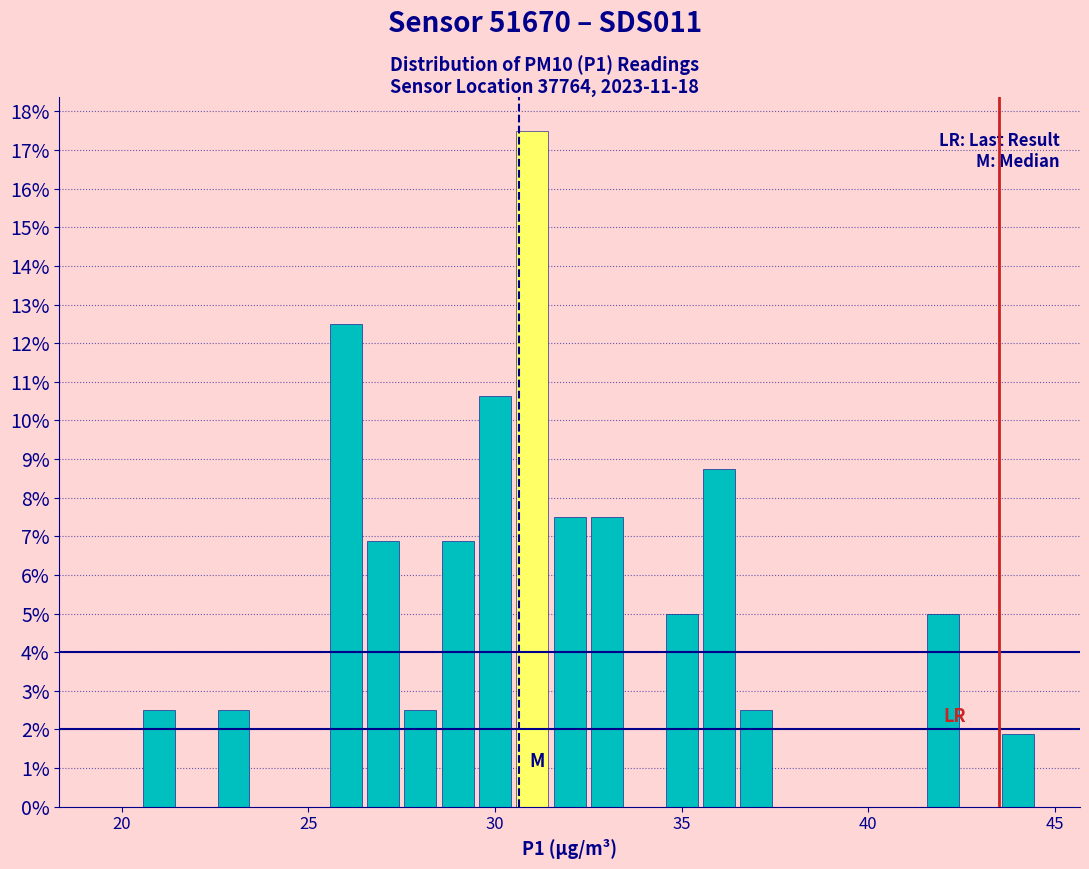

Around what value on the x-axis is the tallest bar? Give the approximate position of its centre, as read against the axis.

31.0